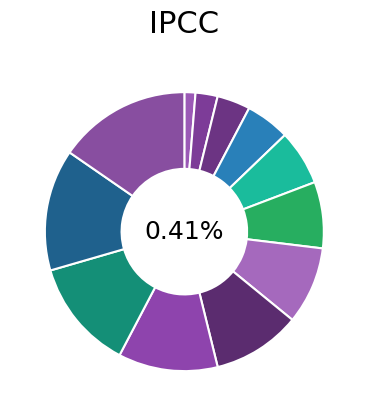

To the nearest percent, what is the difference between the largest and smallest slice percentages?

14%